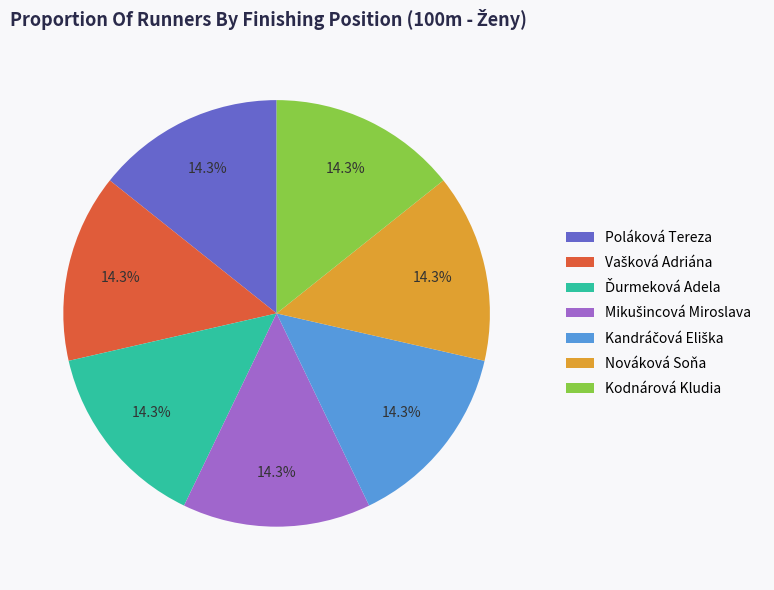

Count the number of slices in the pie.

7